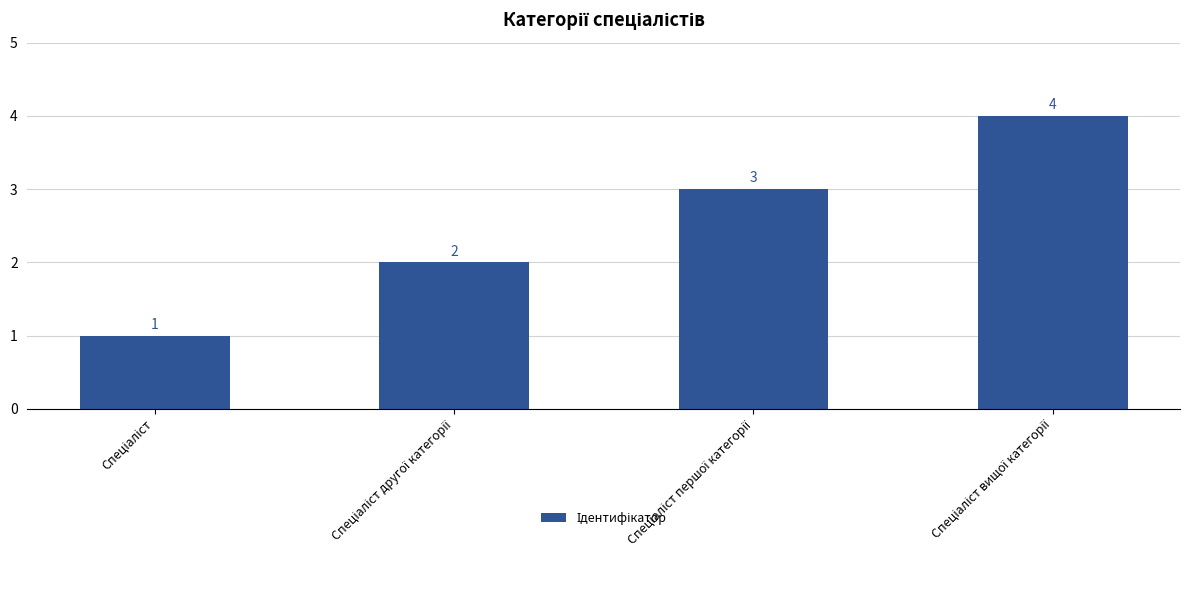

Count the values in the range 2 to 4.

3